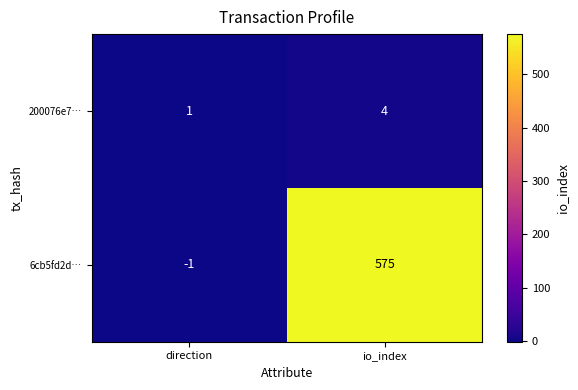

What is the spread (max minus min) of values at direction?

2